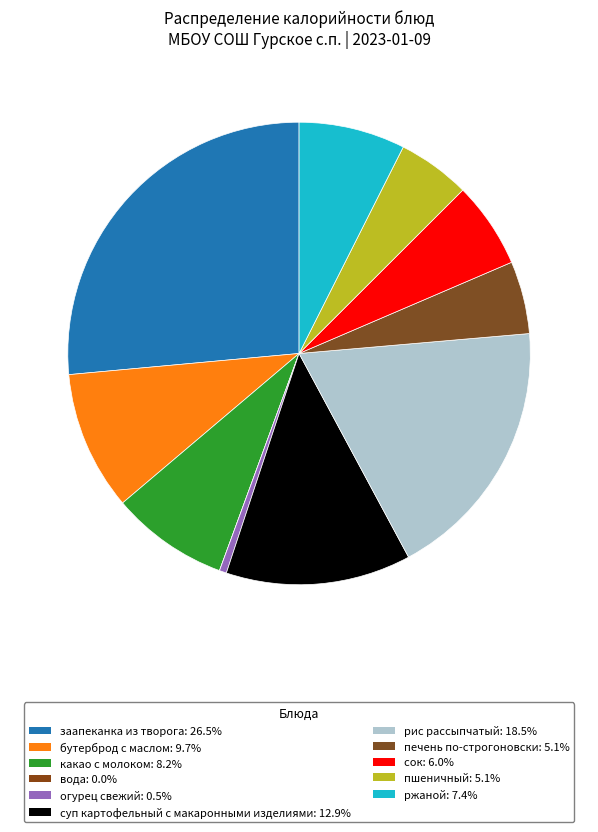

Count the number of slices in the pie.

11